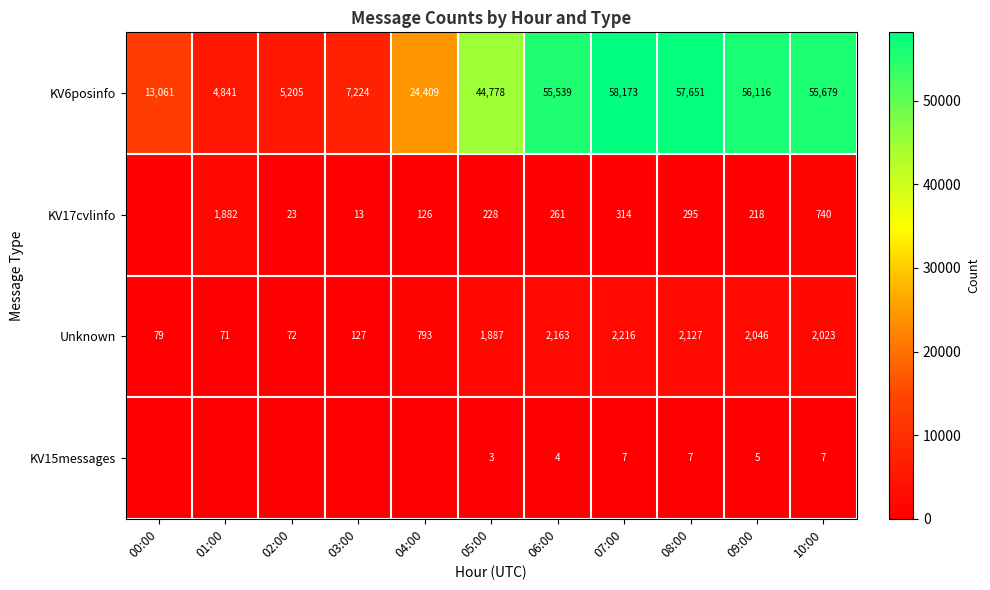

What is the difference between the second highest and minimum values in the KV6posinfo series?

52810